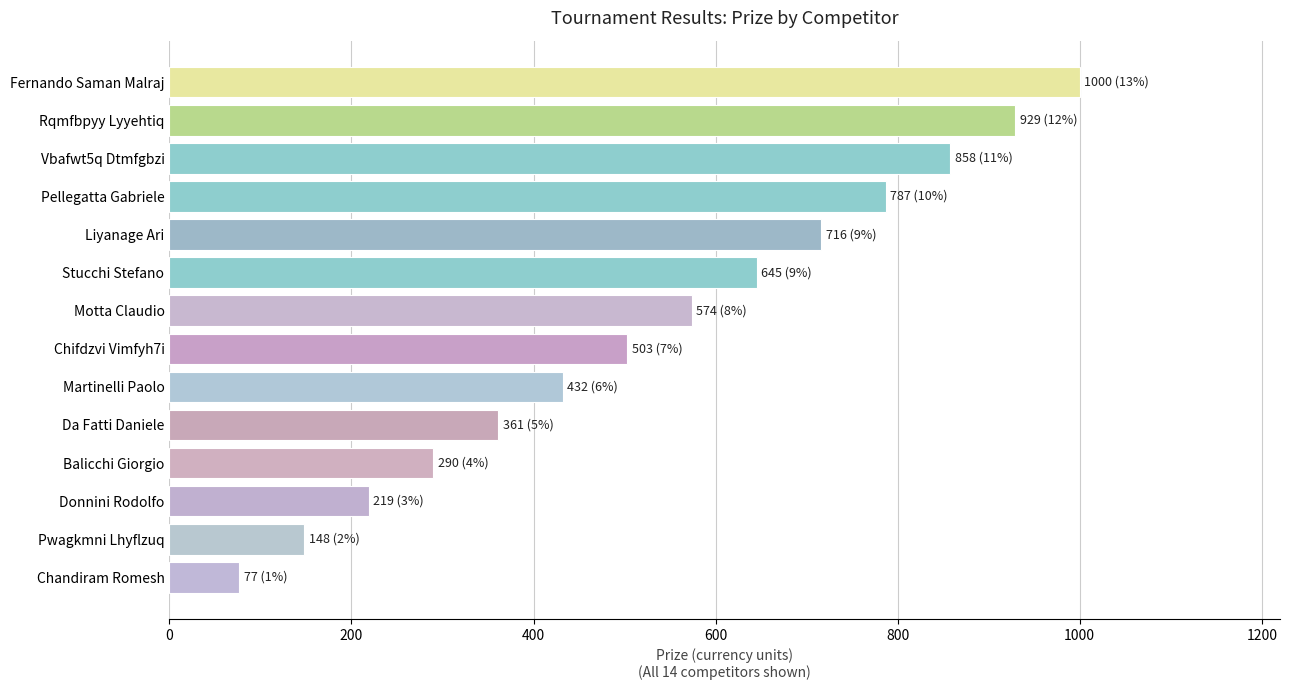

How many data points does each series have?

14